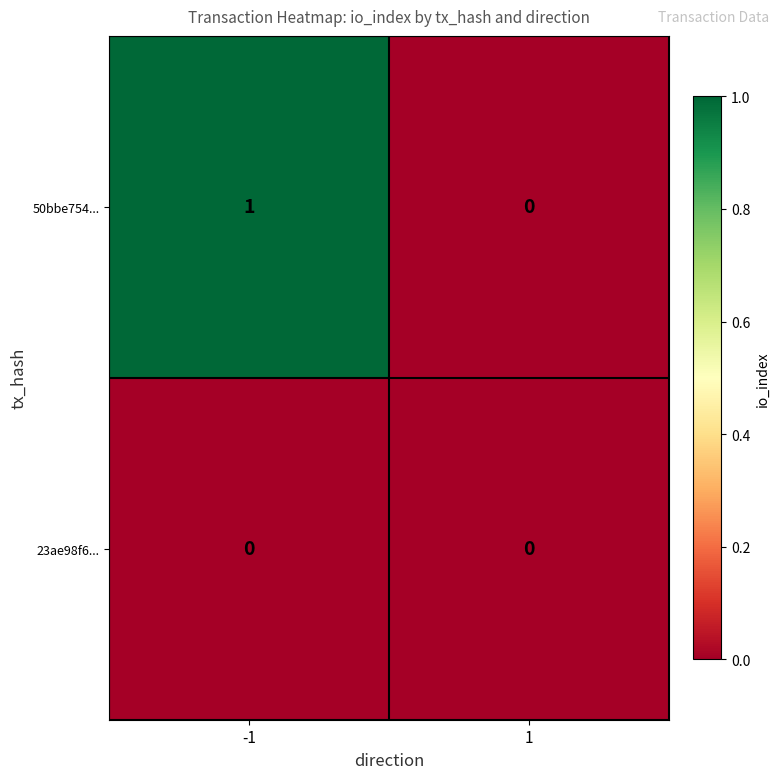

Rank the series by their maximum value, from lowest to highest.

23ae98f6..., 50bbe754...